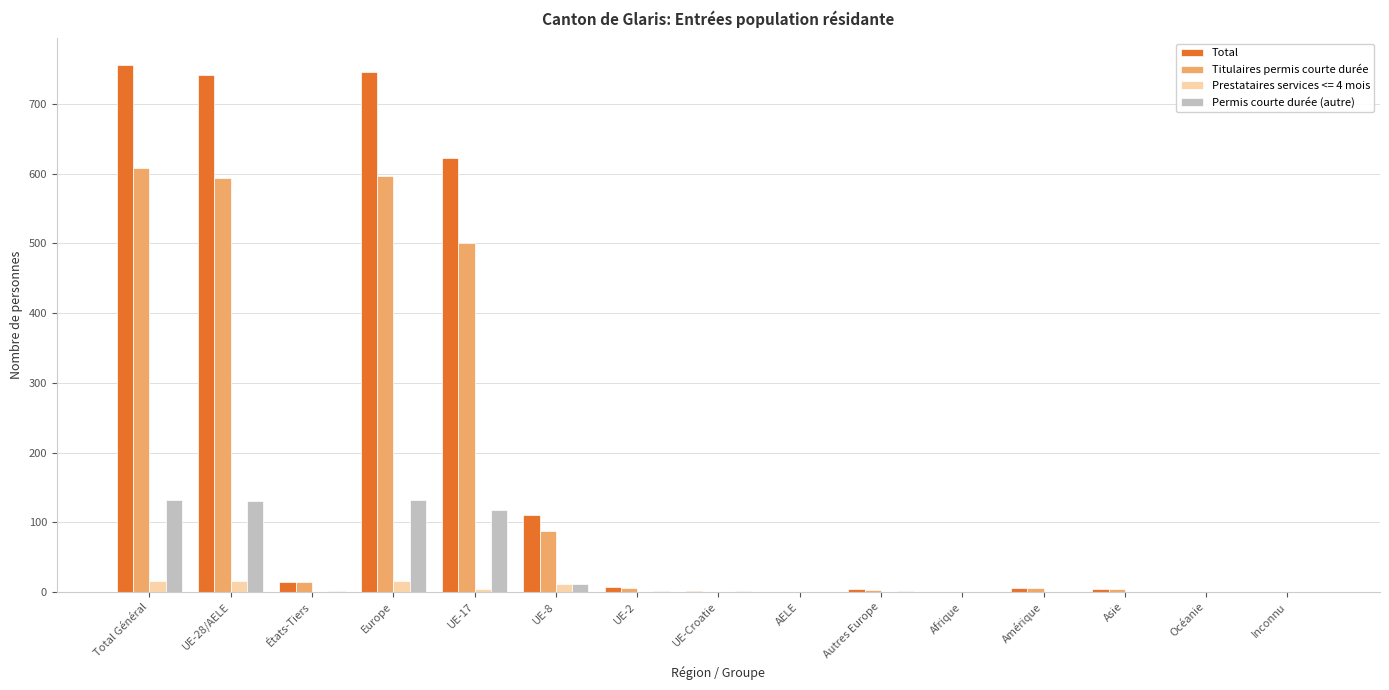

Count the number of categories in the chart.

15